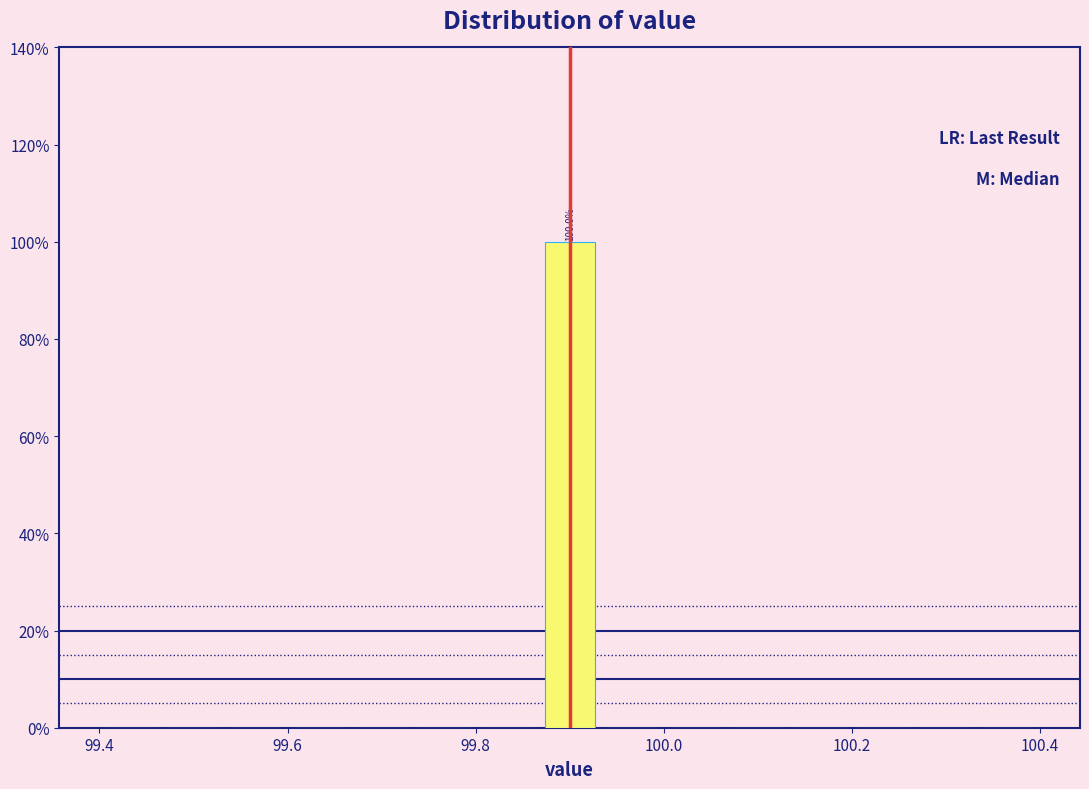

Around what value on the x-axis is the tallest bar? Give the approximate position of its centre, as read against the axis.

99.90